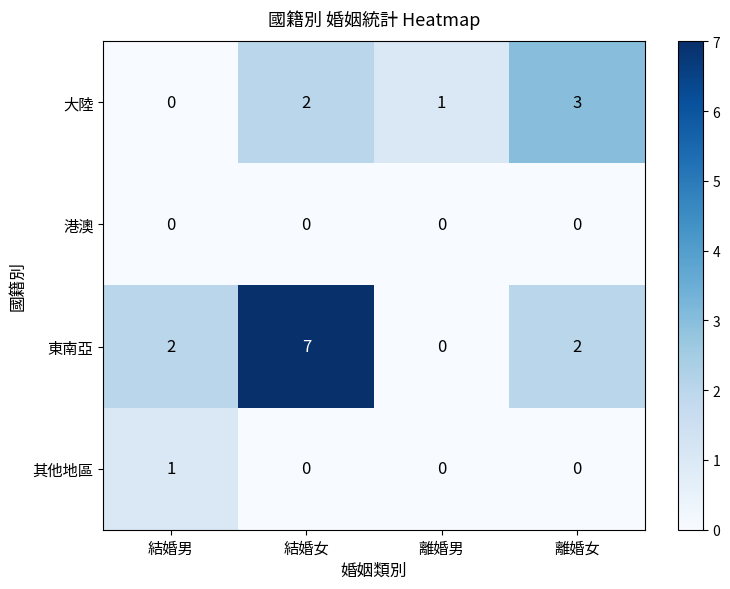

At which category does the chart reach its peak across all series?

結婚女